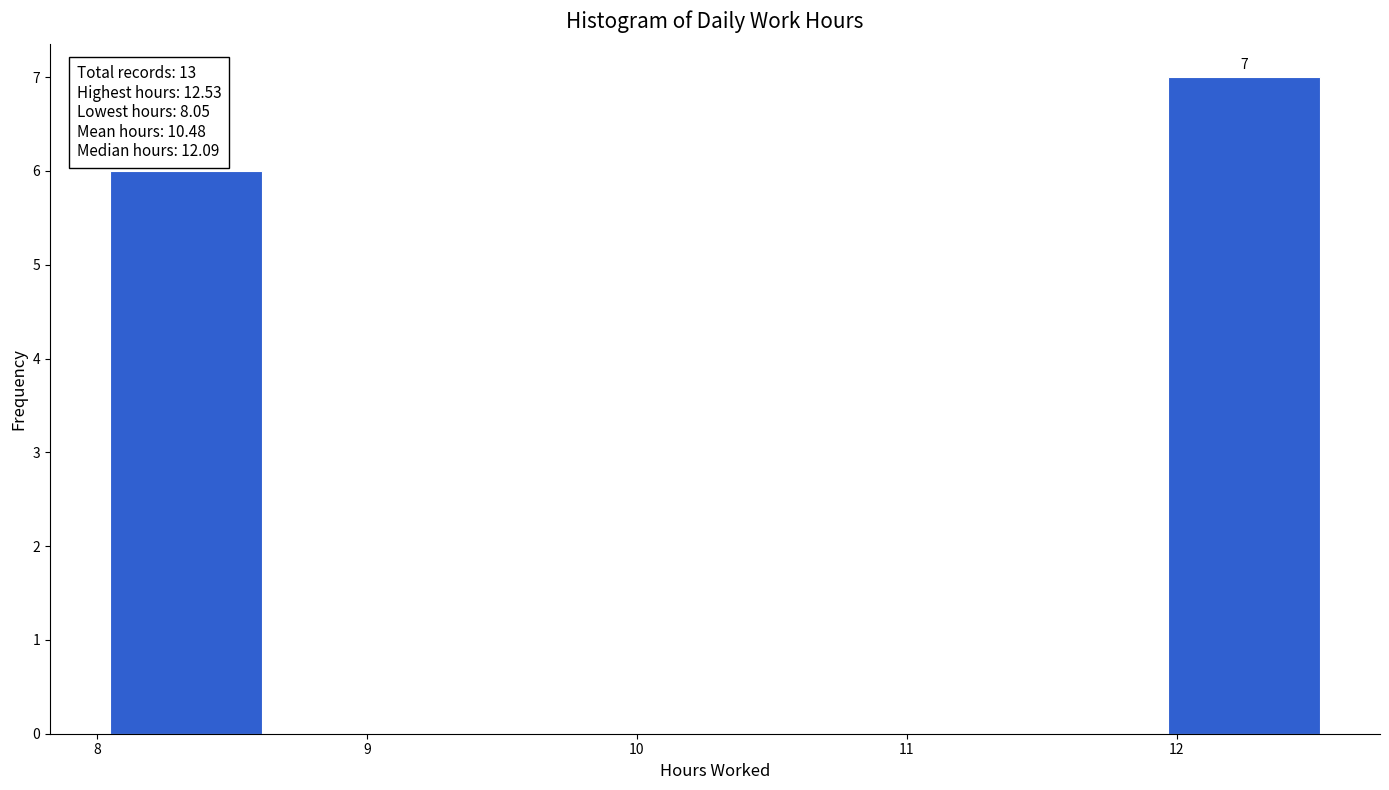

Which range on the x-axis has the tallest bar?

11.97 to 12.53